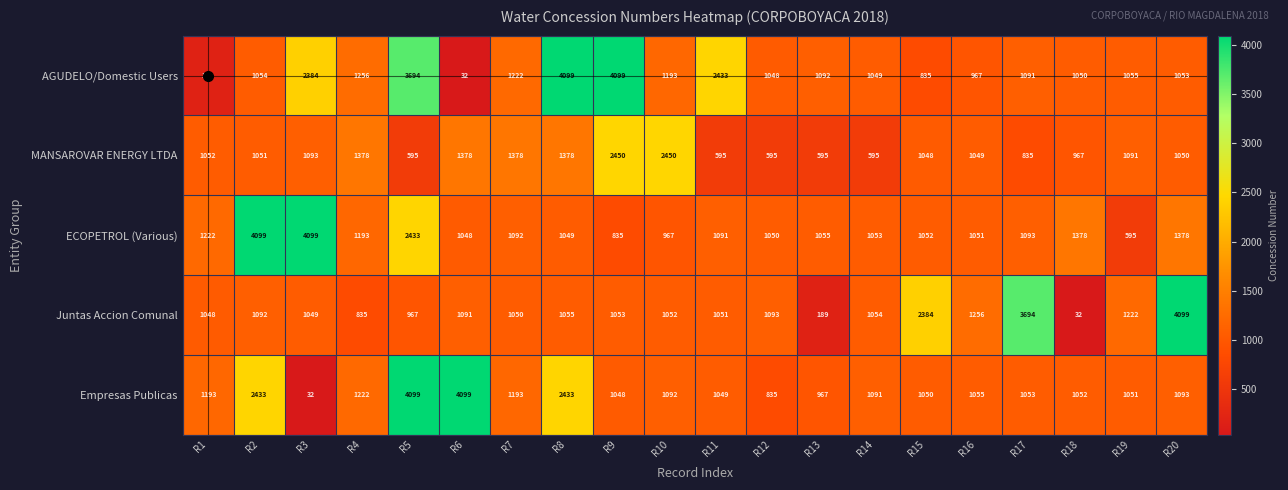

Rank the series at R19 from lowest to highest value.

ECOPETROL (Various), Empresas Publicas, AGUDELO/Domestic Users, MANSAROVAR ENERGY LTDA, Juntas Accion Comunal